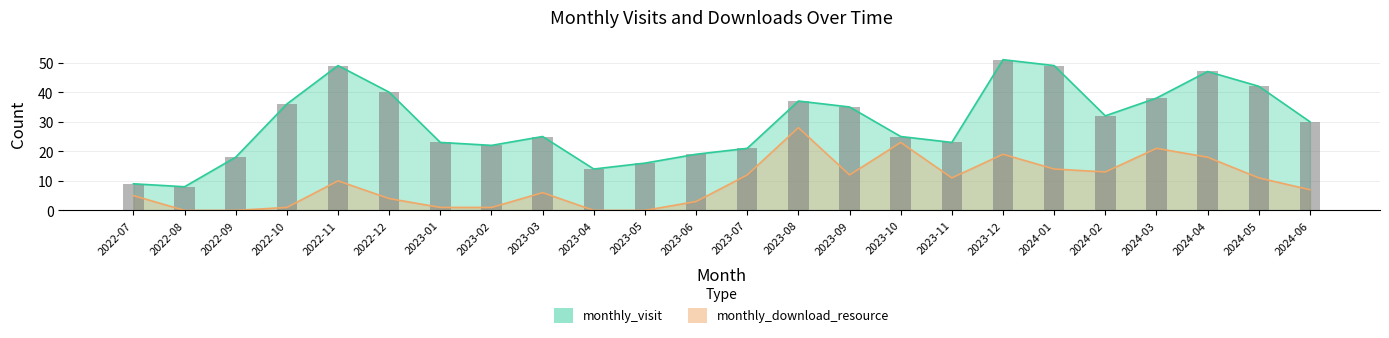

Reading left to right, what are all the values shown in this chart?

9	8	18	36	49	40	23	22	25	14	16	19	21	37	35	25	23	51	49	32	38	47	42	30